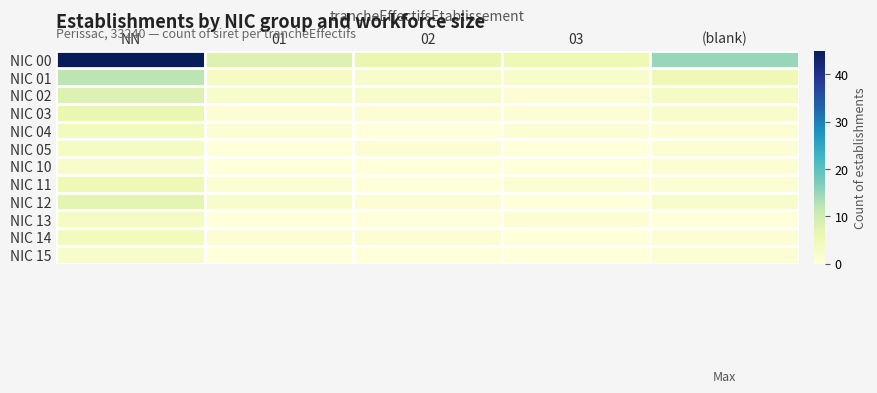

Between 02 and 03, which series saw the biggest shift?

NIC 00